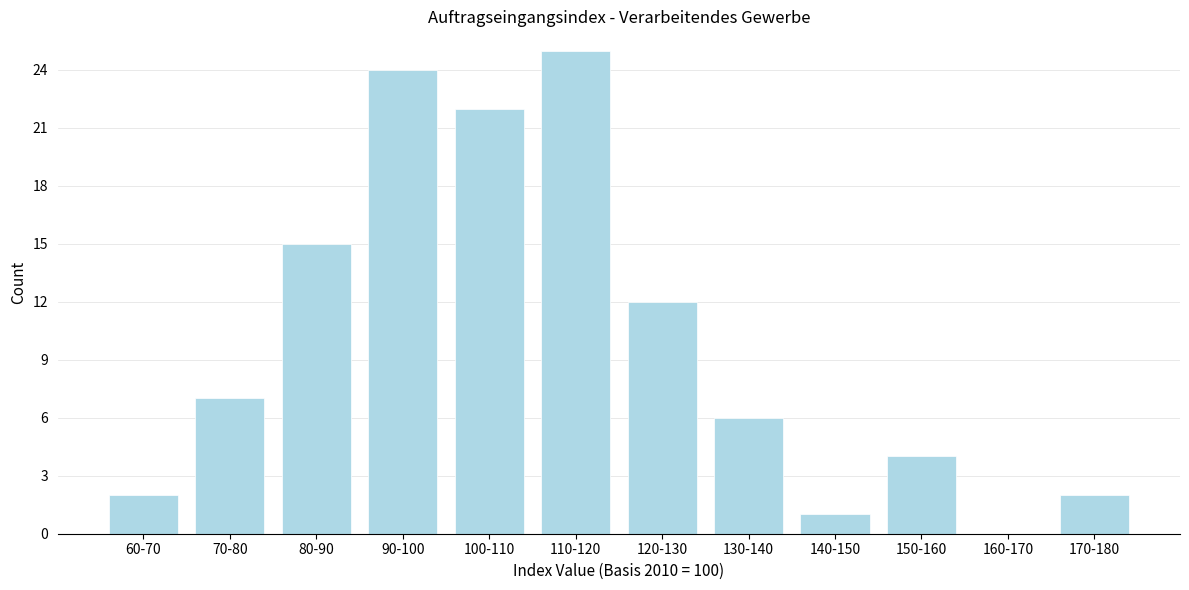

Reading left to right, list all the values displayed in this chart.

60-70=2	70-80=7	80-90=15	90-100=24	100-110=22	110-120=25	120-130=12	130-140=6	140-150=1	150-160=4	160-170=0	170-180=2